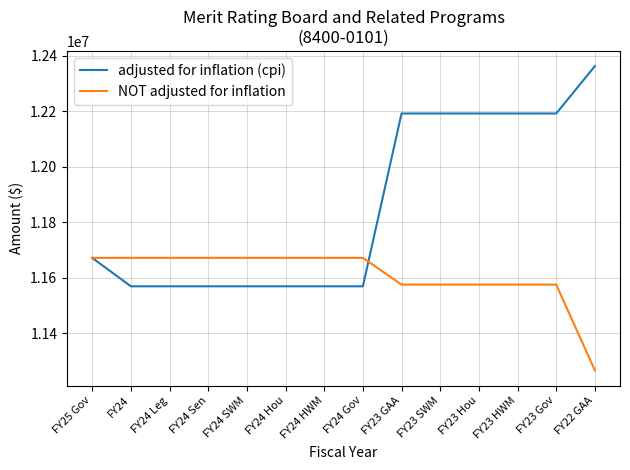

True or false: adjusted for inflation (cpi) has a value of 11569529 at FY24 Sen.

True